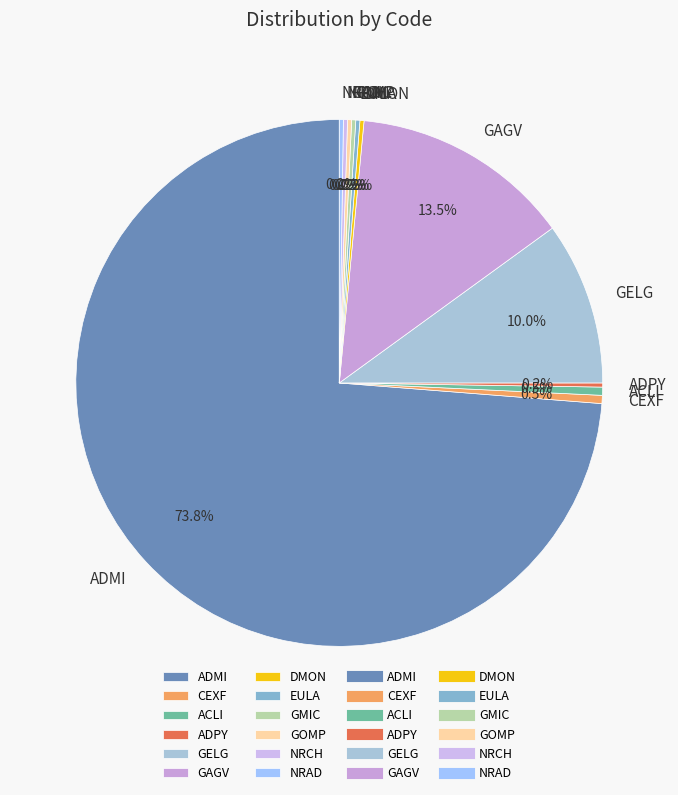

How much of the chart is everything except GAGV?

86.5%